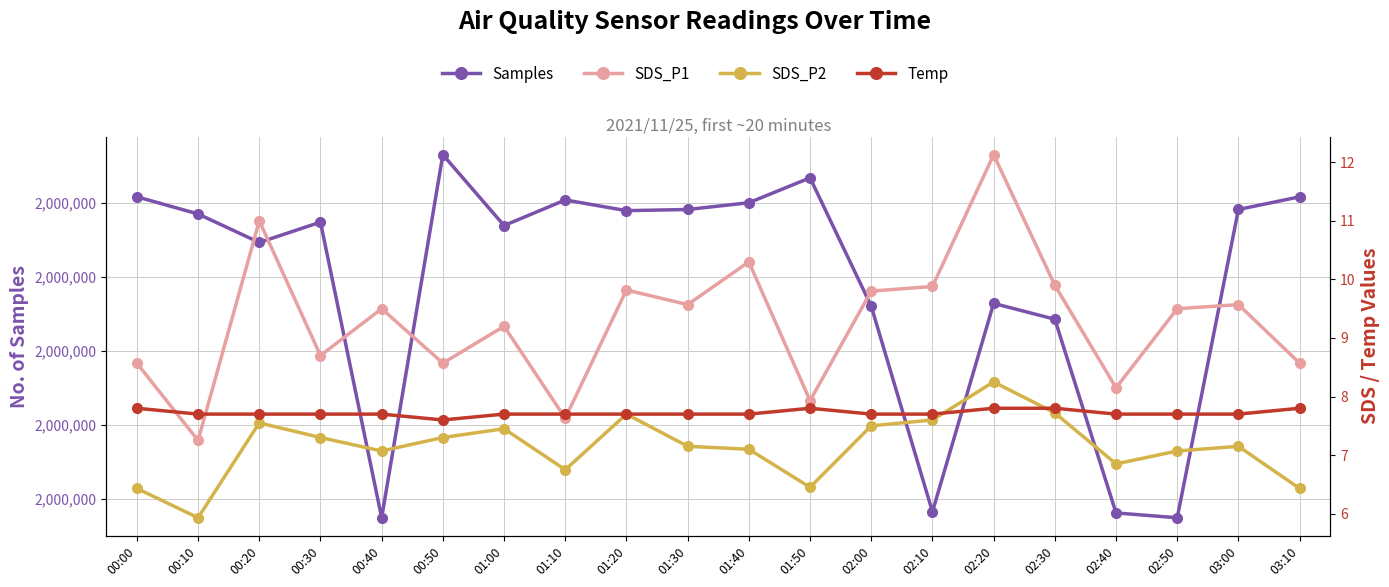

Which series has the widest spread of values?

Samples